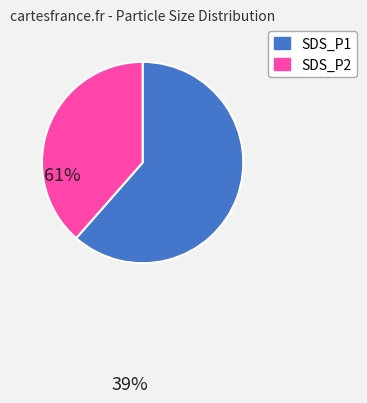

Rank the categories by value from highest to lowest.

SDS_P1, SDS_P2